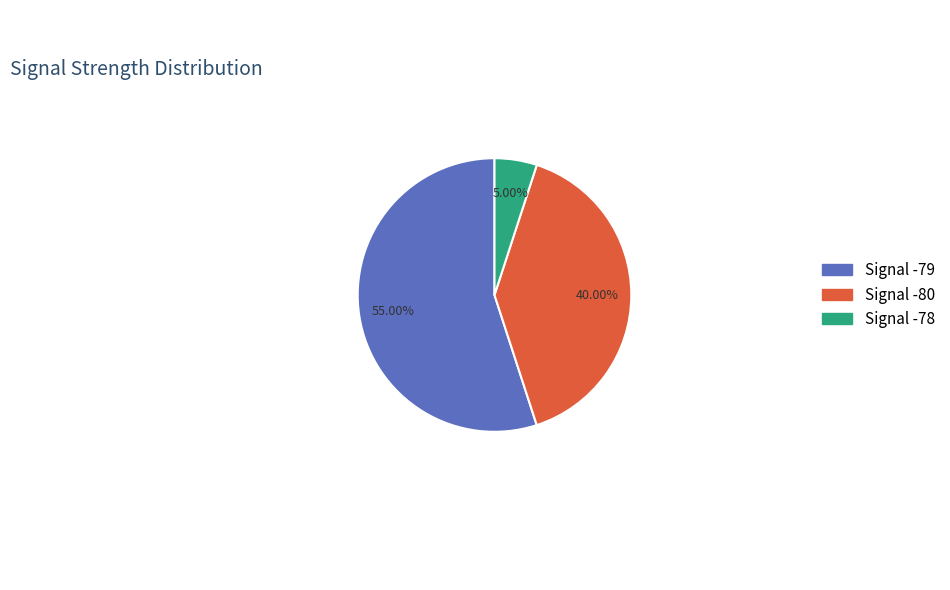

Is there a majority slice in this chart?

Yes